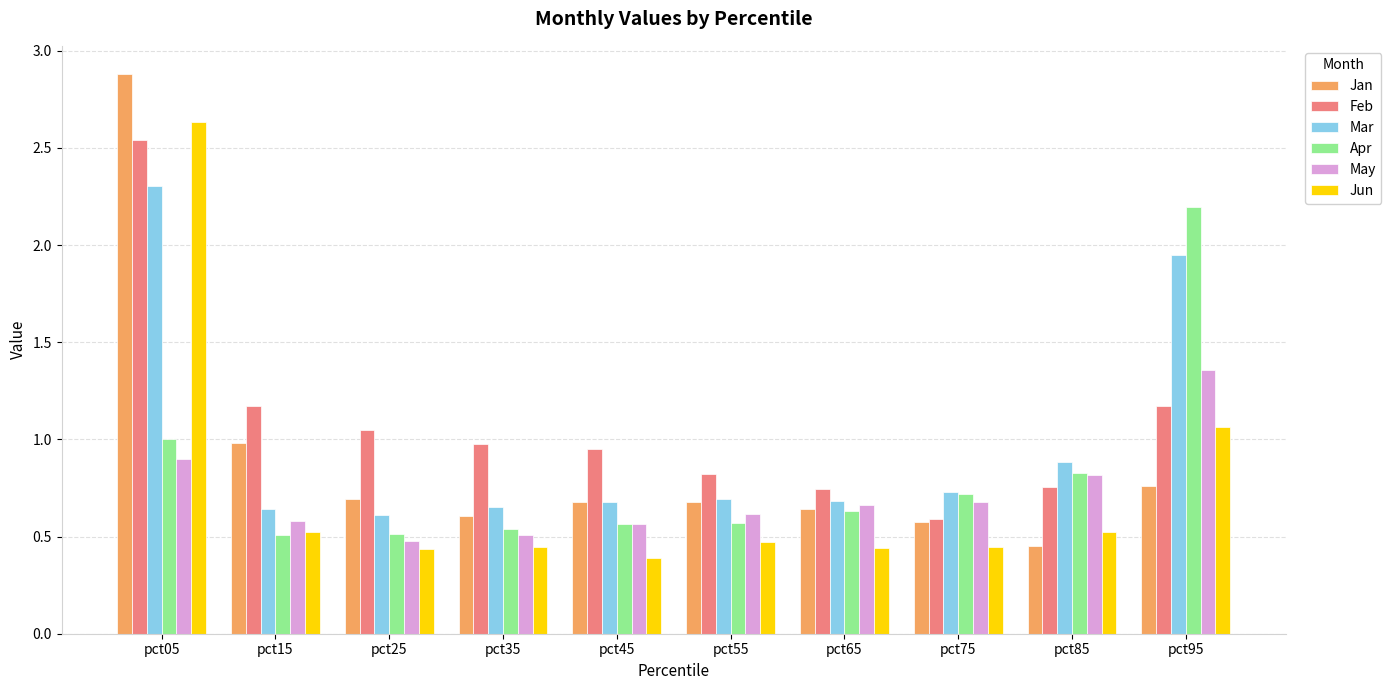

Is the value of Feb at pct45 greater than the value of May at pct65?

Yes